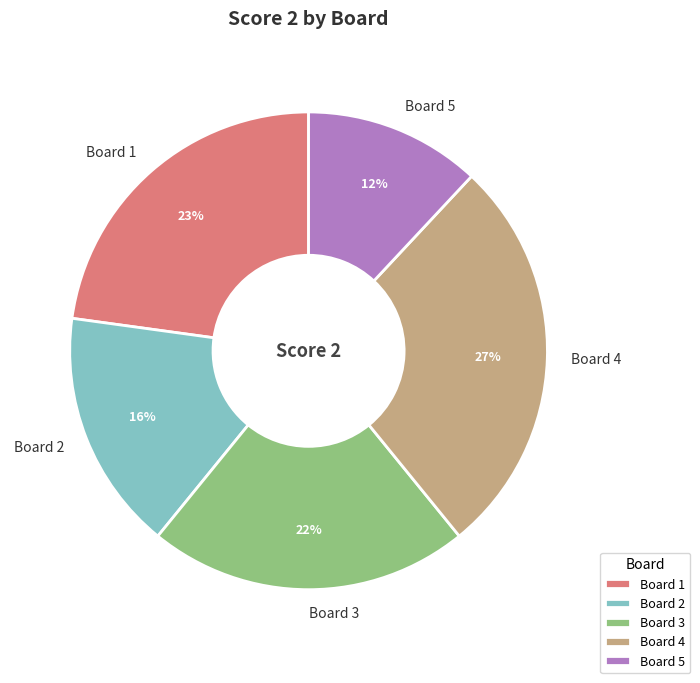

To the nearest percent, what percentage of the pie is Board 2?

16%